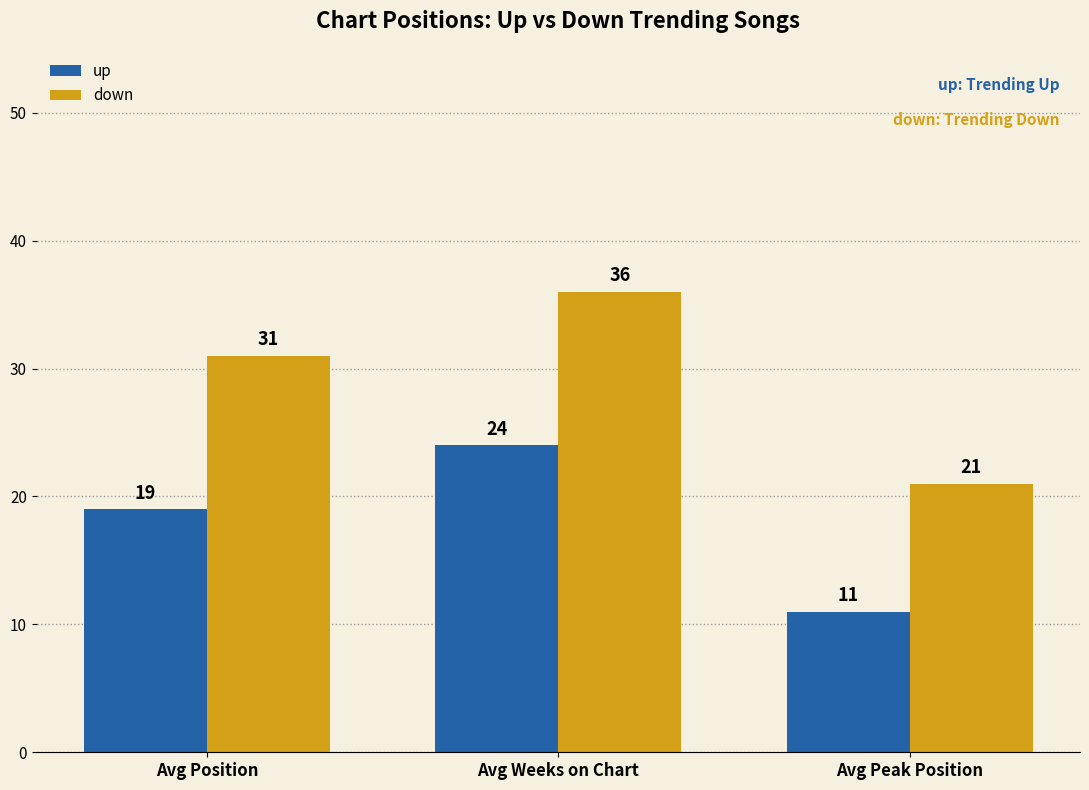

What is the difference between the highest and lowest values at Avg Peak Position?

10